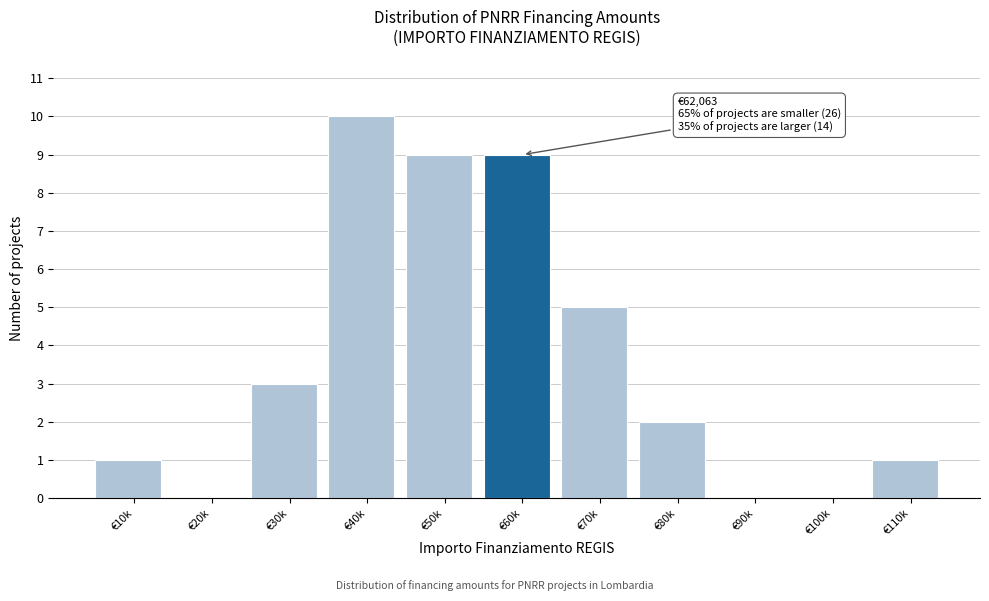

Reading left to right, transcribe all the data shown in this chart.

€10k=1	€20k=0	€30k=3	€40k=10	€50k=9	€60k=9	€70k=5	€80k=2	€90k=0	€100k=0	€110k=1